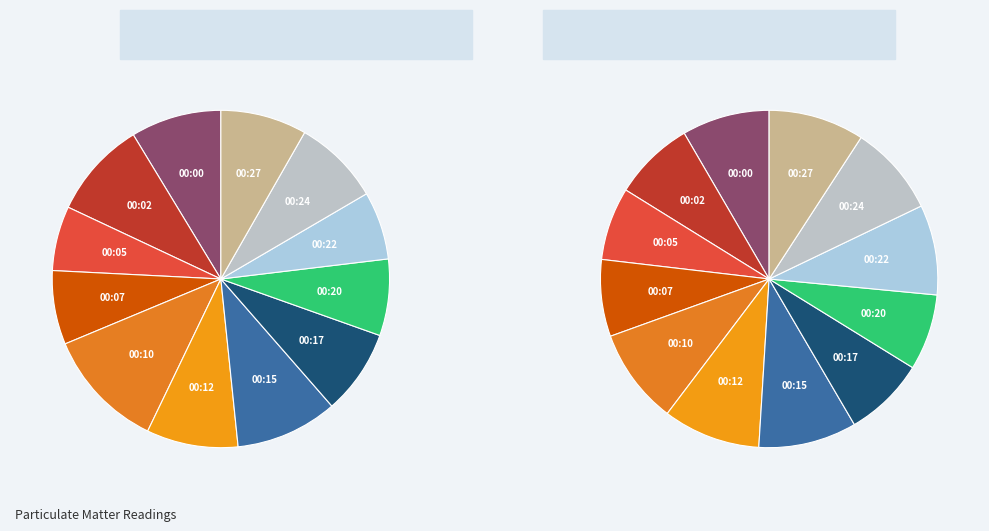

Which series changed the most between 00:24 and 00:27?

SDS_P2